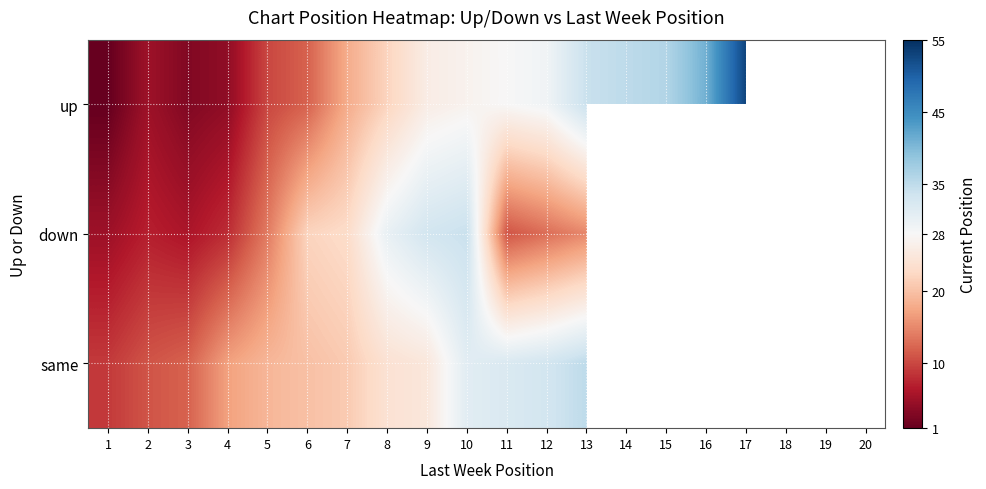

At which label does up reach its peak?

17